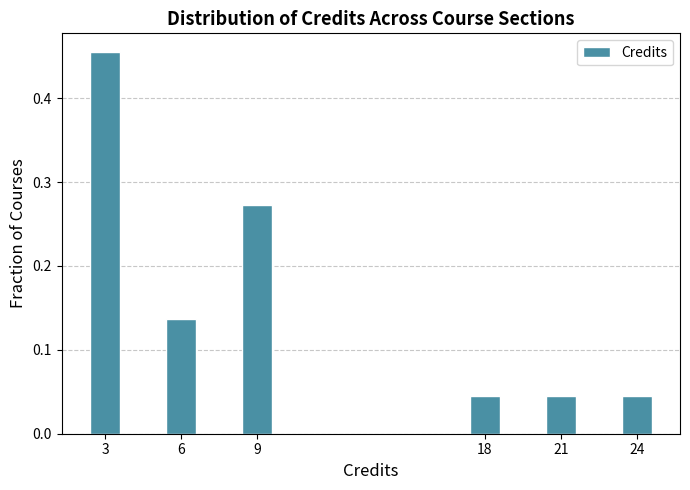

How many values are between 0 and 1?

6